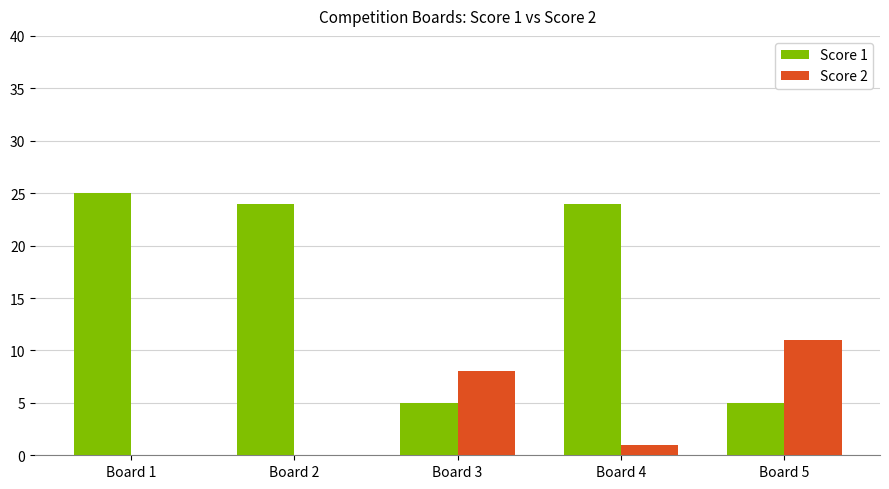

Count the number of categories in the chart.

5